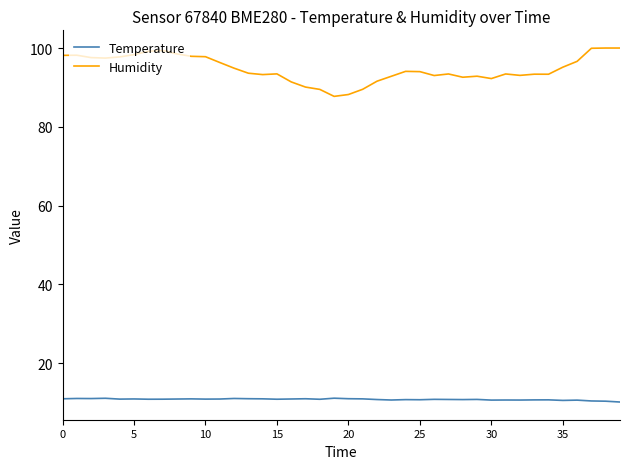

Which series has the largest total across all categories?

Humidity